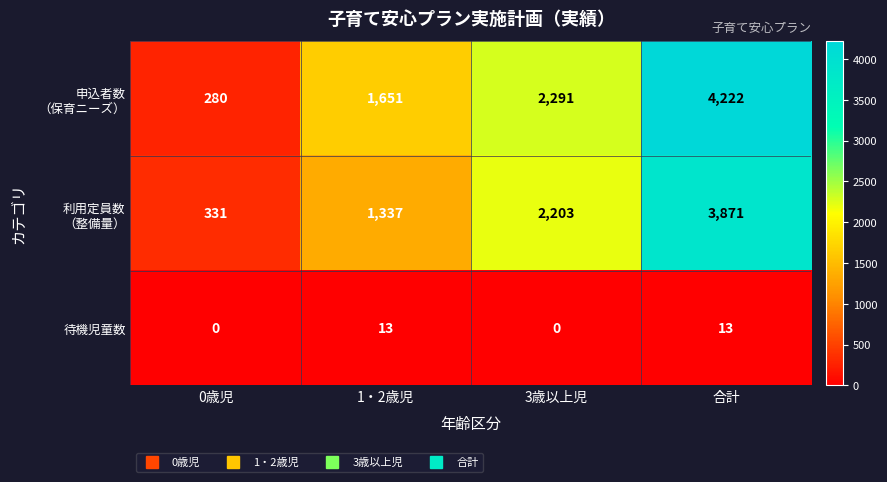

What is the greatest value displayed?

4222